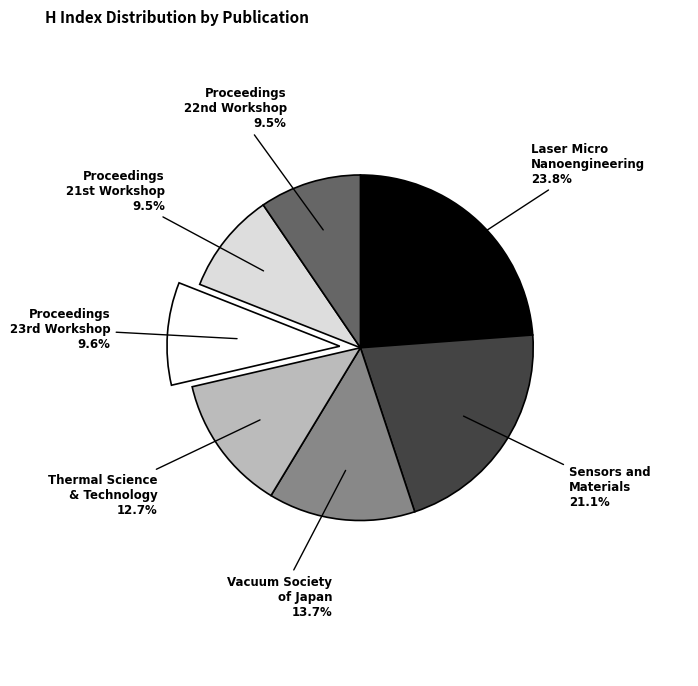

Is there a majority slice in this chart?

No